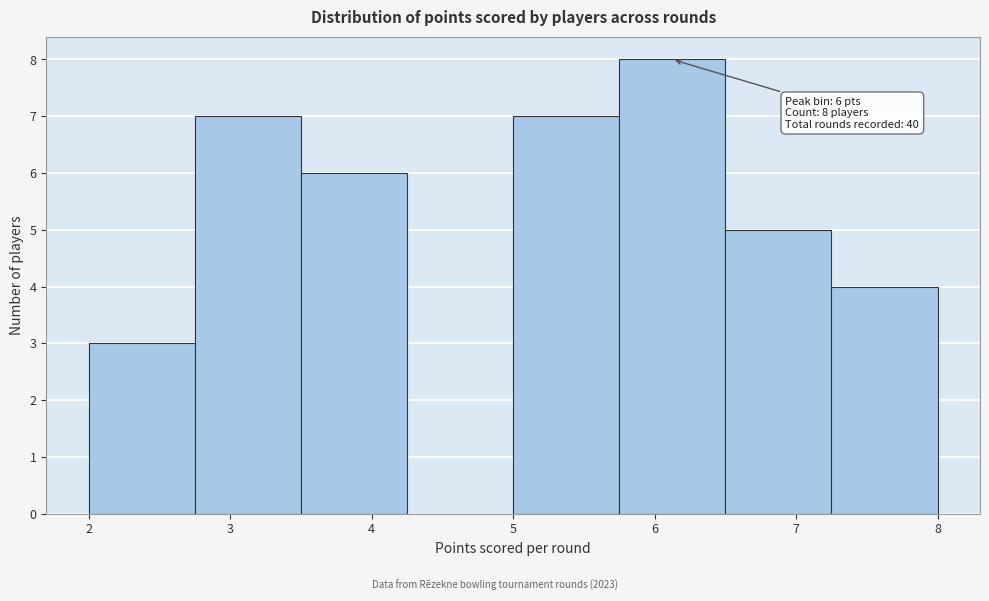

Over which range of the x-axis is the bar tallest?

5.75 to 6.50